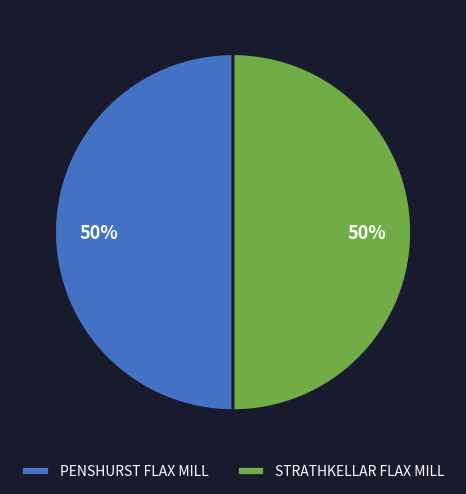

How many segments does this pie chart have?

2